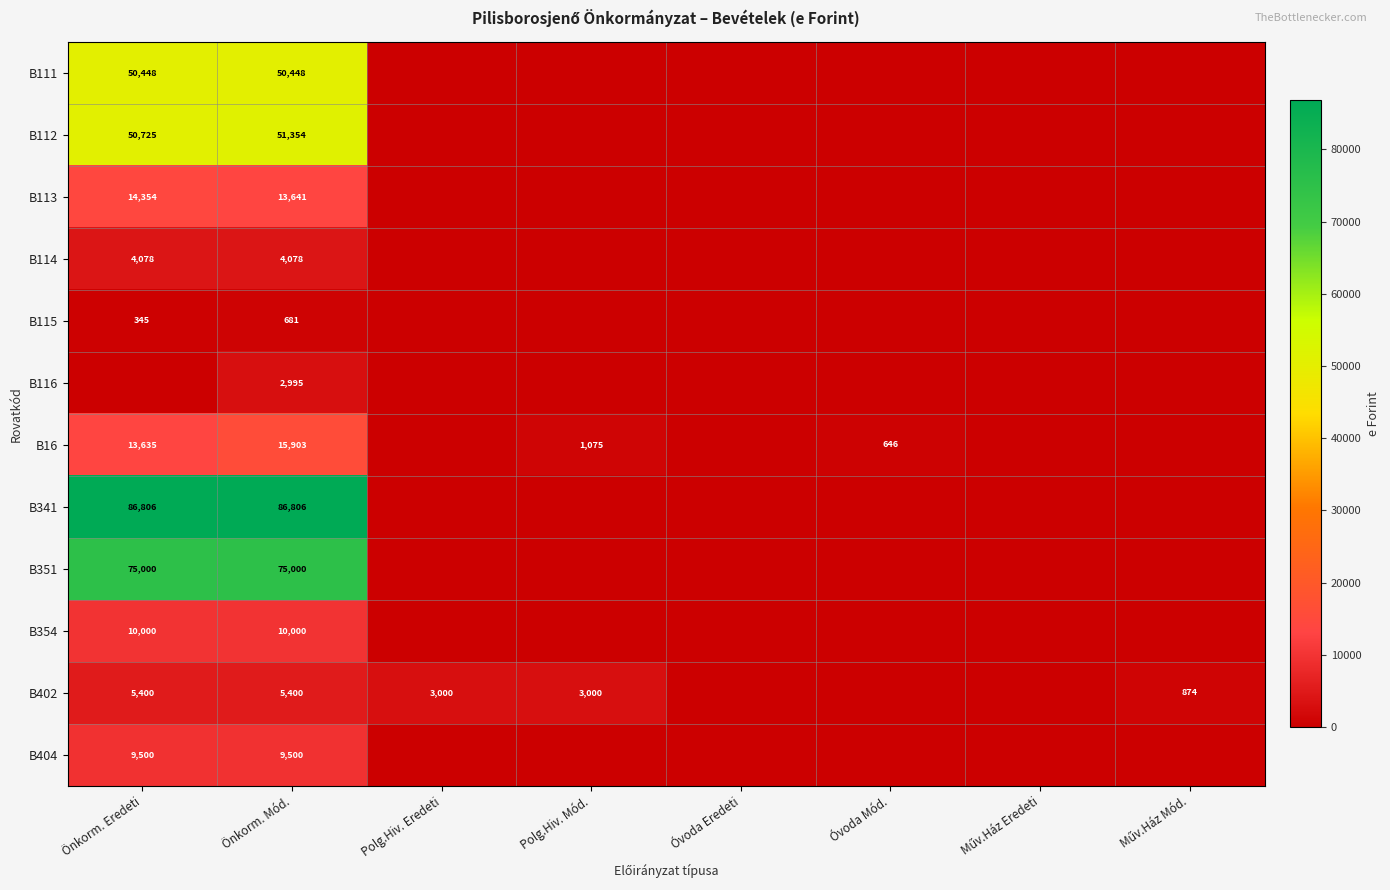

Is it true that B354 equals 10000 at Önkorm. Eredeti?

True